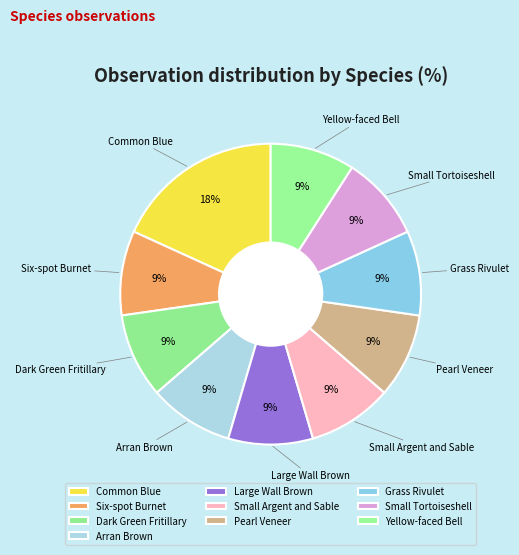

How many segments does this pie chart have?

10